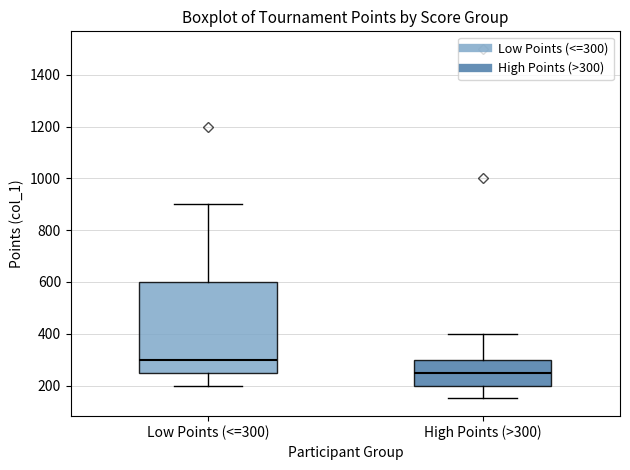

Reading left to right, transcribe this box plot: for each box, give where its median line is, the range the box spans, and where its two whiskers end, as read against the y-axis. The values are not printed on the chart, so give them approximately, as read against the axis.

Low Points (<=300): median 300, box 260 to 600, whiskers 200 to 900
High Points (>300): median 260, box 200 to 300, whiskers 160 to 400